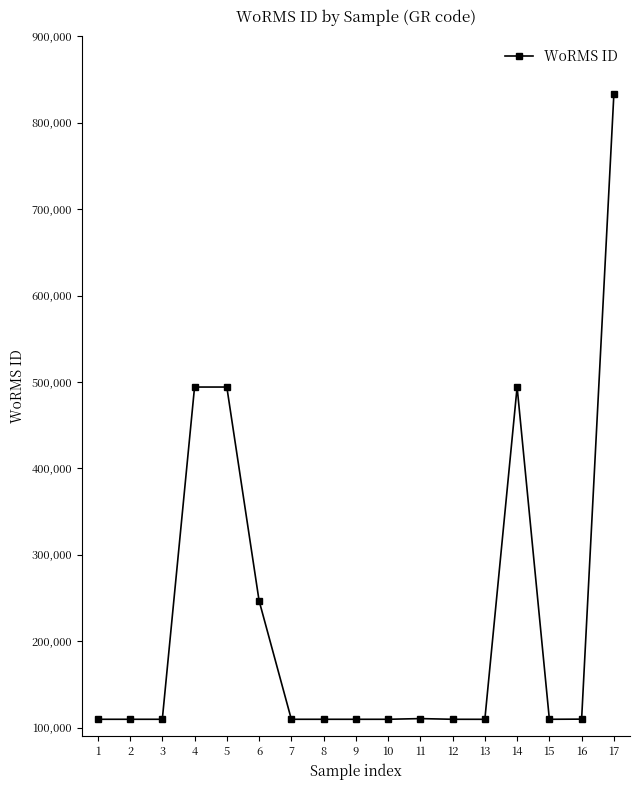

The value at 7 is 41913. True or false?

False